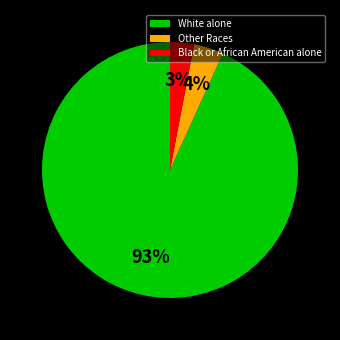

Is it true that White alone is 93% of the pie?

True